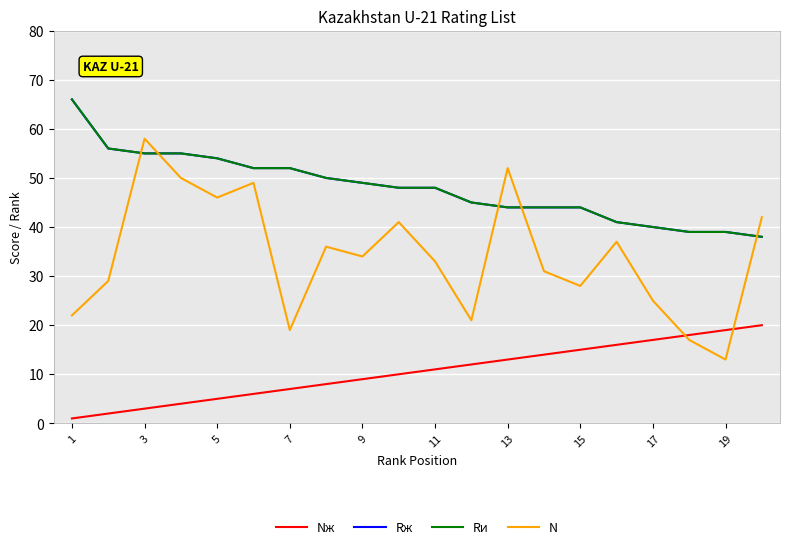

Which category has the lowest value in the Nж series?

1